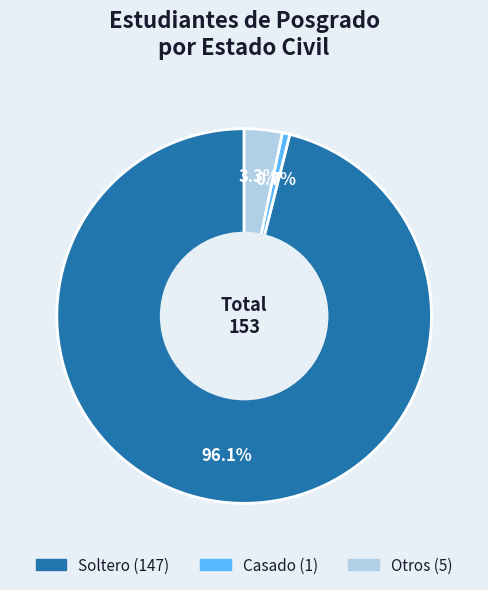

To the nearest percent, what portion does Otros represent?

3%